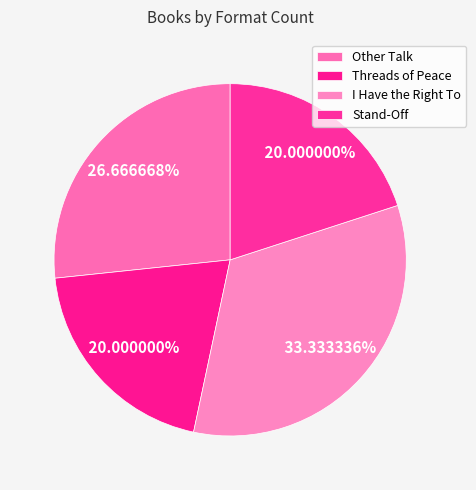

The Stand-Off slice represents 20% of the pie. True or false?

True